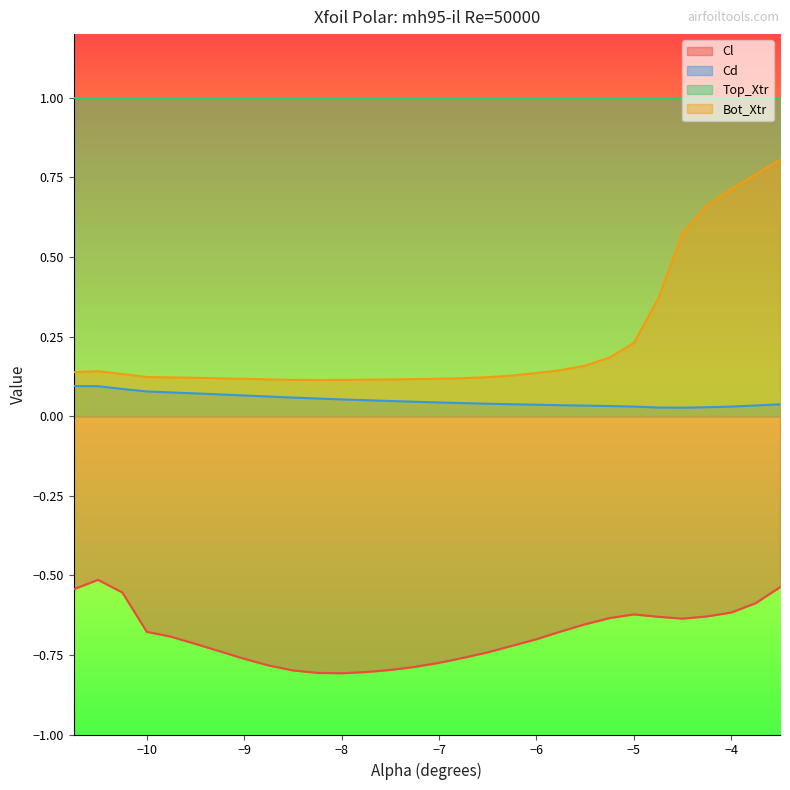

Reading left to right, list all the values displayed in this chart.

Cl: -0.5	-0.5	-0.6	-0.7	-0.7	-0.7	-0.7	-0.8	-0.8	-0.8	-0.8	-0.8	-0.8	-0.8	-0.8	-0.8	-0.8	-0.7	-0.7	-0.7	-0.7	-0.7	-0.6	-0.6	-0.6	-0.6	-0.6	-0.6	-0.6	-0.5
Cd: 0.1	0.1	0.1	0.1	0.1	0.1	0.1	0.1	0.1	0.1	0.1	0.1	0.1	0.0	0.0	0.0	0.0	0.0	0.0	0.0	0.0	0.0	0.0	0.0	0.0	0.0	0.0	0.0	0.0	0.0
Bot_Xtr: 0.1	0.1	0.1	0.1	0.1	0.1	0.1	0.1	0.1	0.1	0.1	0.1	0.1	0.1	0.1	0.1	0.1	0.1	0.1	0.1	0.1	0.2	0.2	0.2	0.4	0.6	0.7	0.7	0.8	0.8